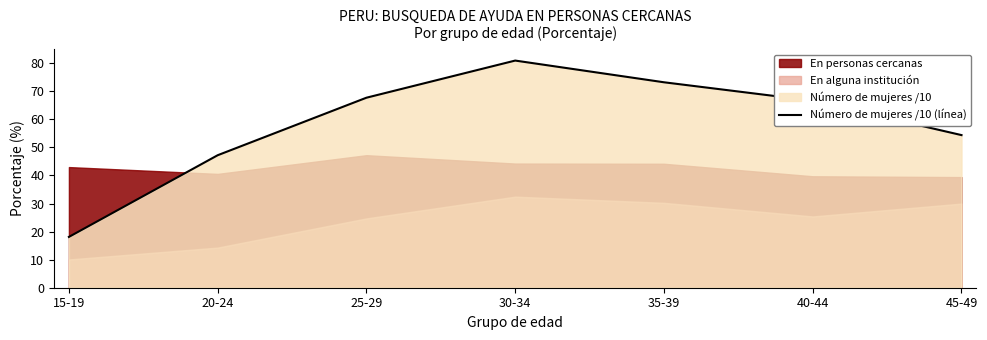

True or false: the data shows 80.9 at 30-34.

True